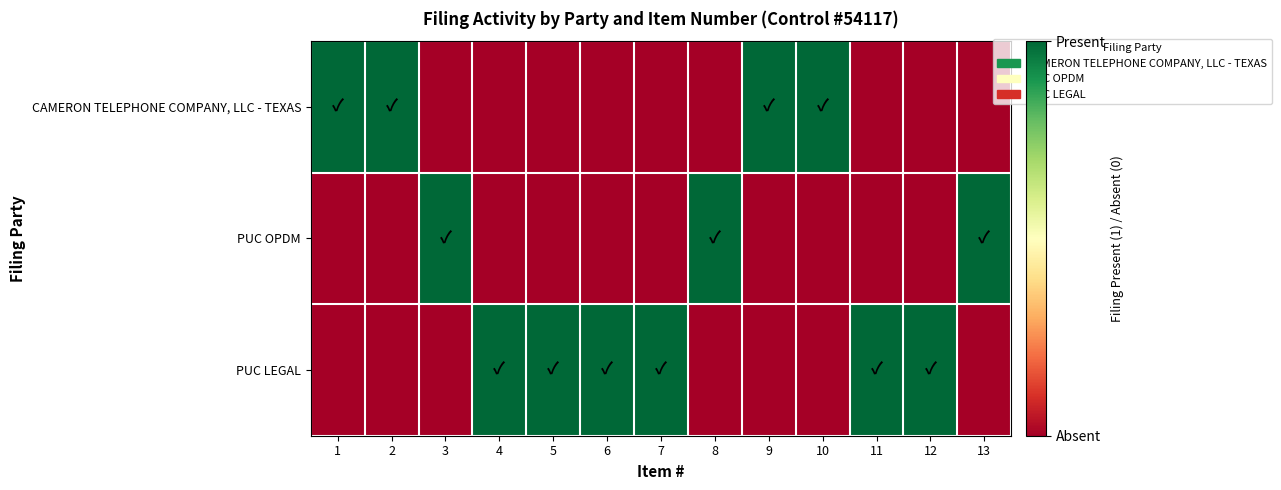

What is the greatest value displayed?

1